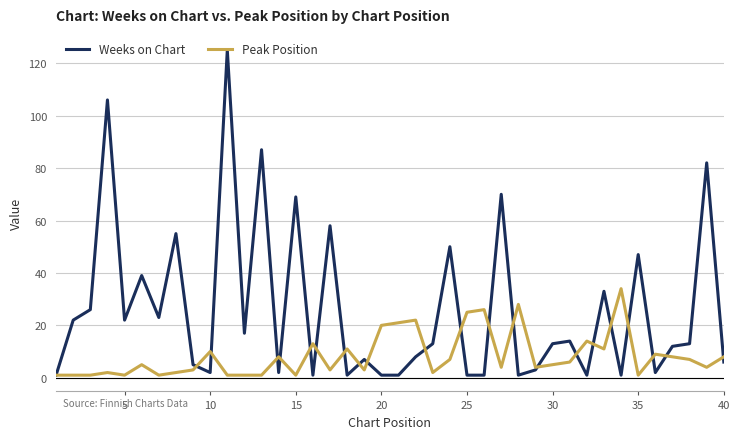

List the series in order of their overall mean, highest first.

Weeks on Chart, Peak Position